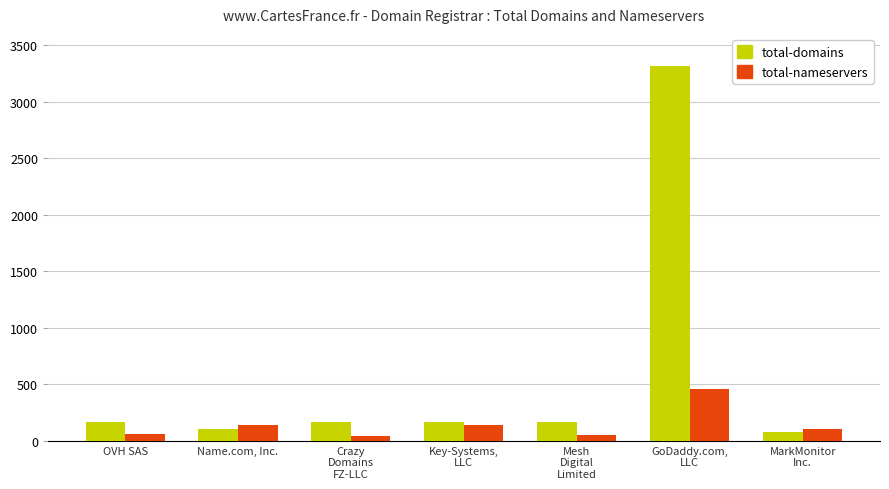

What is the average value of the total-domains series?

595